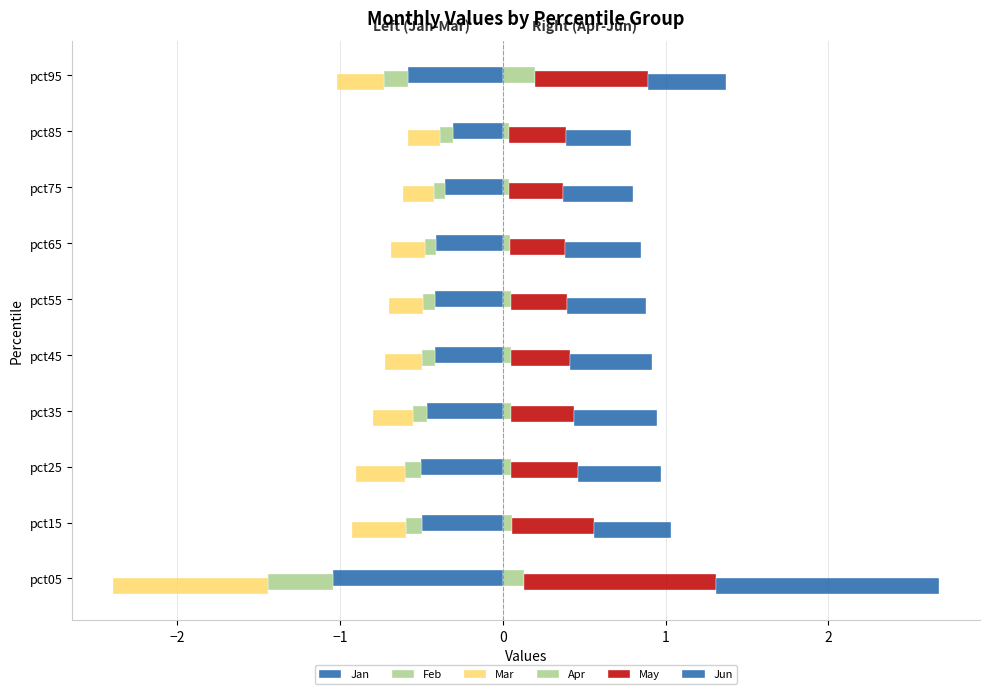

Rank the series by their maximum value, from lowest to highest.

Jan, Mar, Feb, Apr, May, Jun